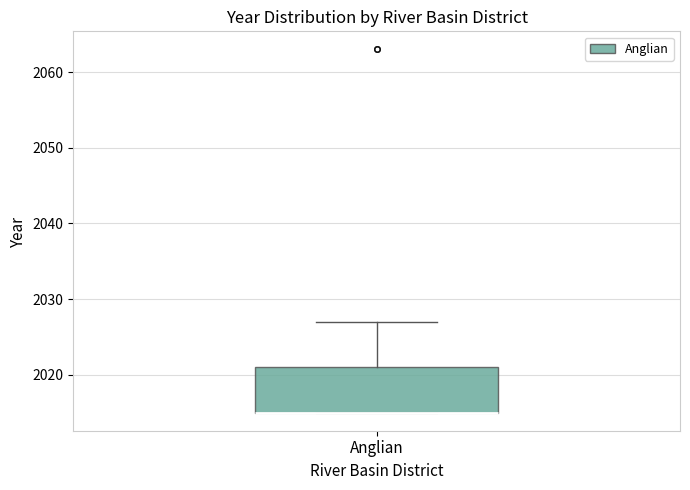

Where does the upper whisker of the box for Anglian end on the y-axis? The values are not printed on the chart, so give them approximately, as read against the axis.

2027